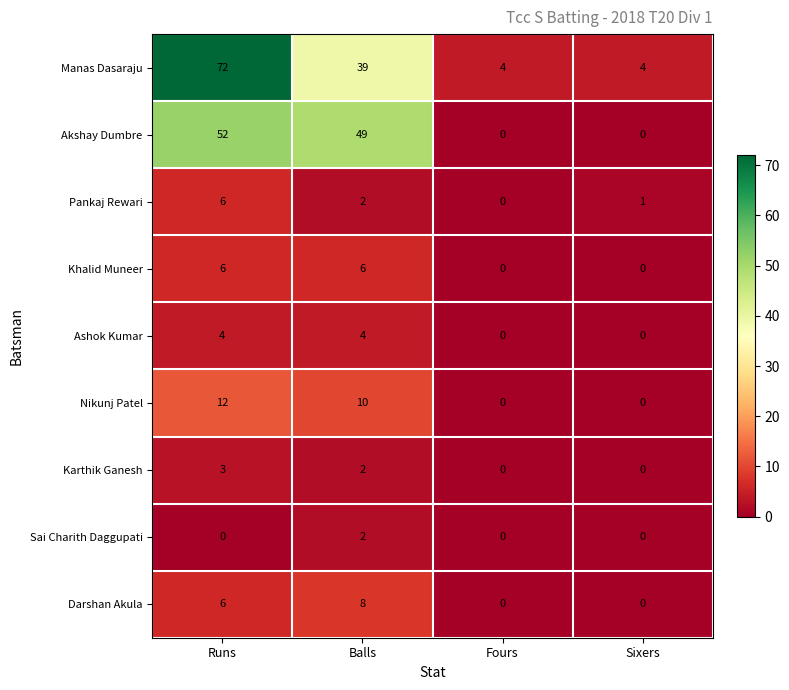

Count the number of categories in the chart.

4